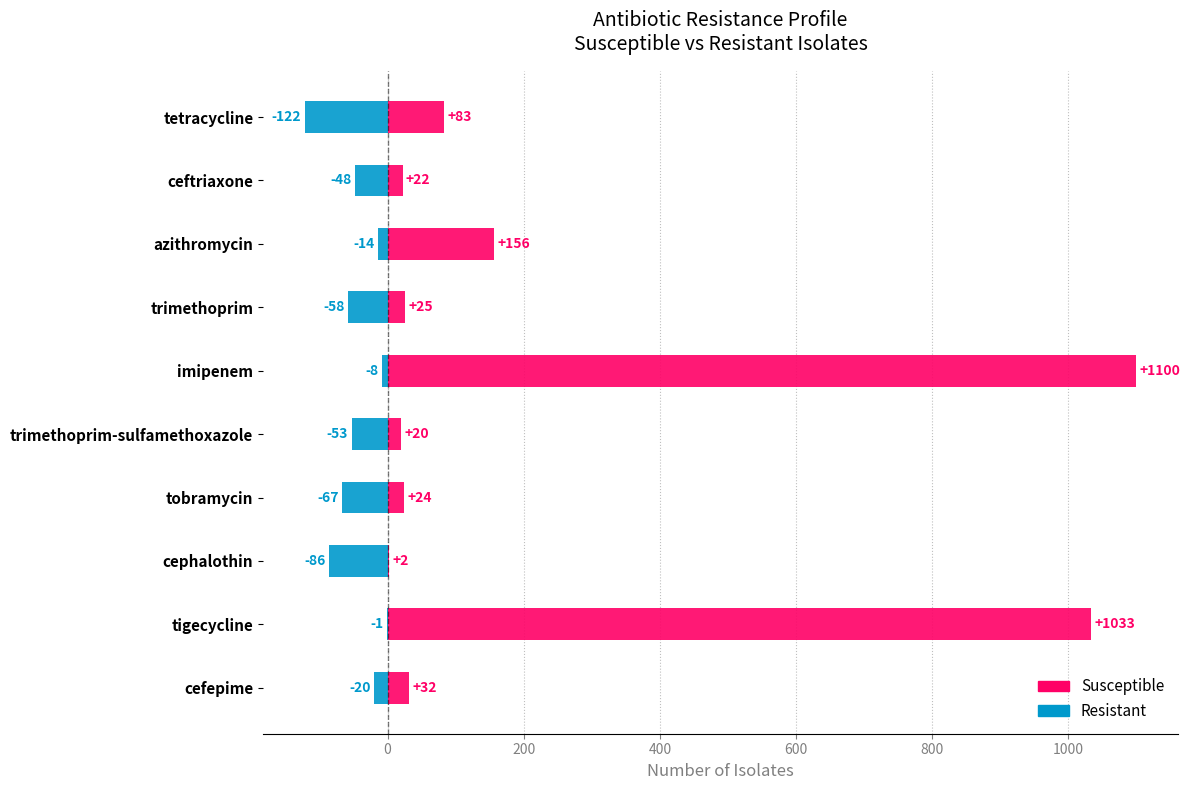

Which series changed the most between tigecycline and trimethoprim?

Susceptible